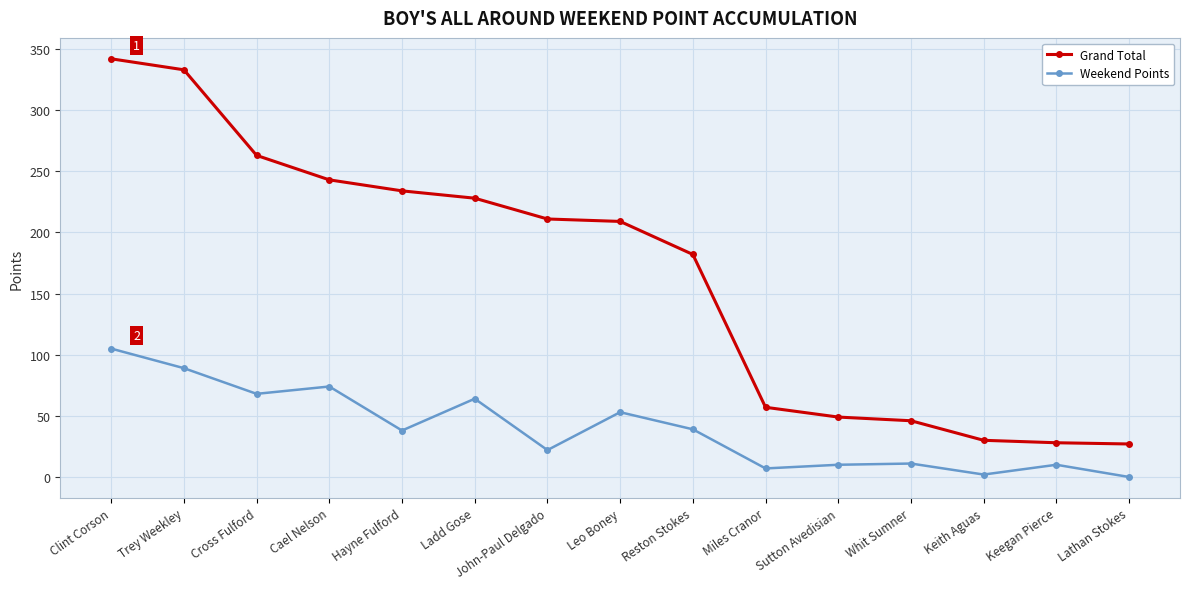

Which series has the largest total across all categories?

Grand Total